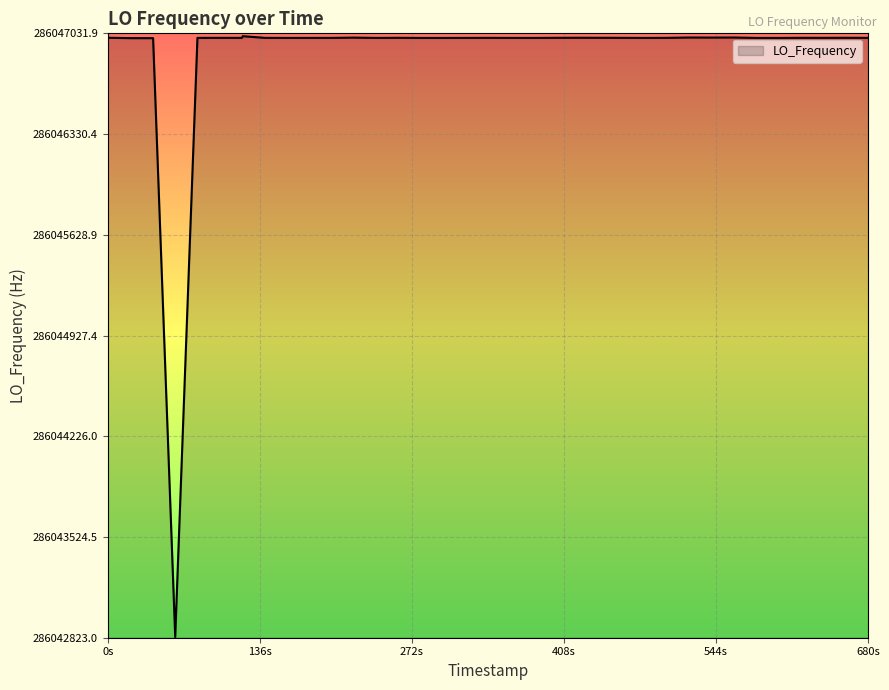

What is the difference between the maximum and minimum values?

4183.9